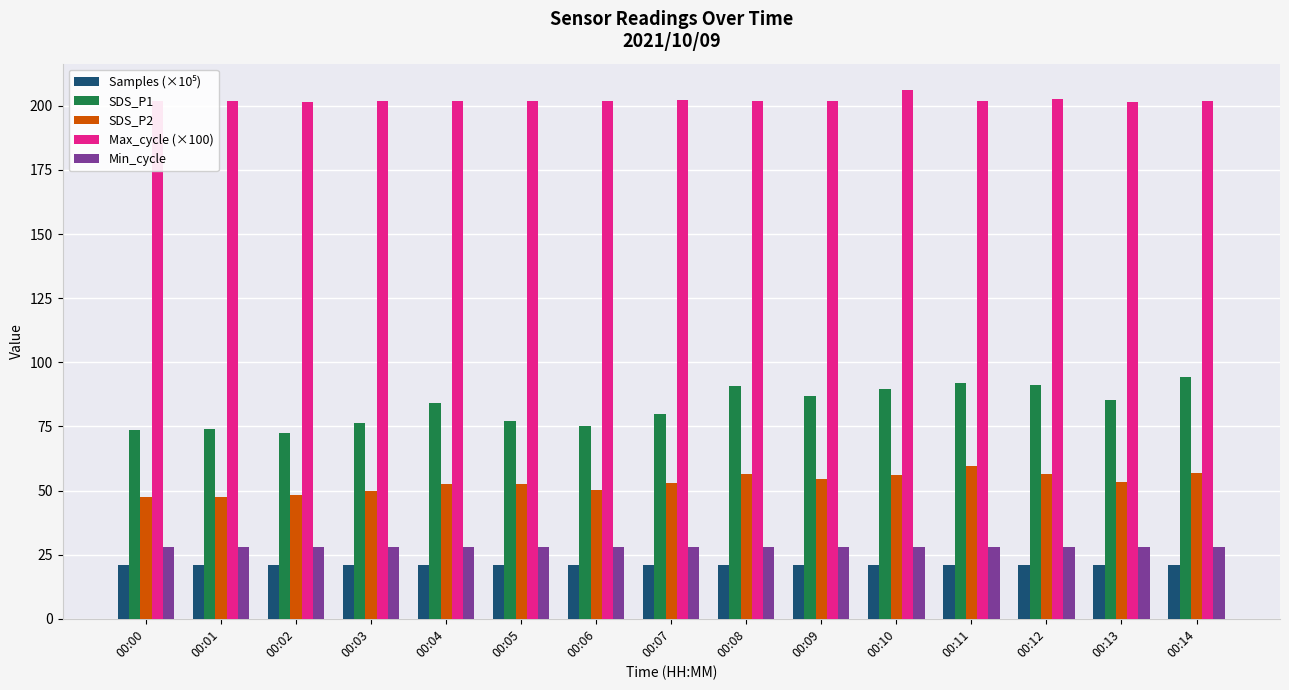

Is the value of SDS_P2 at 00:07 greater than the value of Min_cycle at 00:03?

Yes